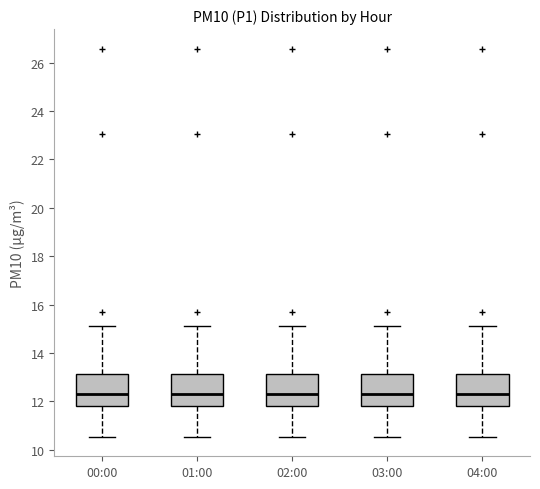

Reading left to right, transcribe this box plot: for each box, give where its median line is, the range the box spans, and where its two whiskers end, as read against the y-axis. The values are not printed on the chart, so give them approximately, as read against the axis.

00:00: median 12.2, box 11.8 to 13.2, whiskers 10.6 to 15.2
01:00: median 12.2, box 11.8 to 13.2, whiskers 10.6 to 15.2
02:00: median 12.2, box 11.8 to 13.2, whiskers 10.6 to 15.2
03:00: median 12.2, box 11.8 to 13.2, whiskers 10.6 to 15.2
04:00: median 12.2, box 11.8 to 13.2, whiskers 10.6 to 15.2